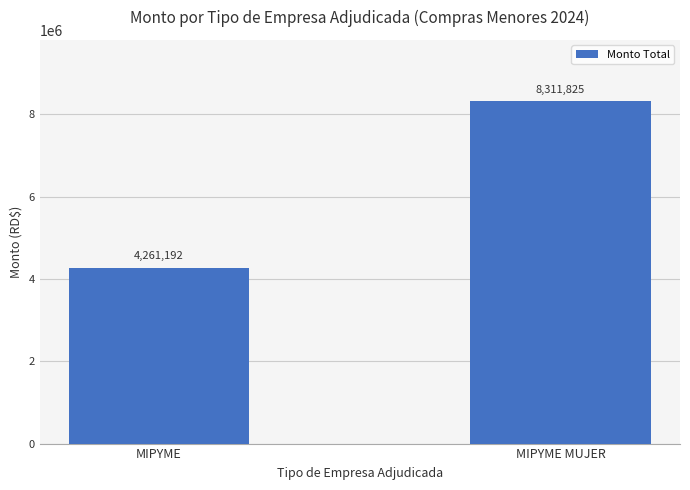

What is the average value?

6286508.5